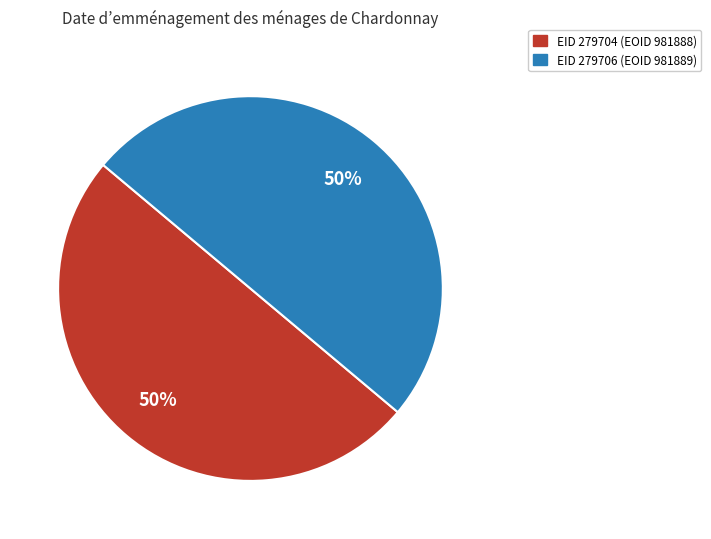

To the nearest percent, what is the average slice percentage?

50%